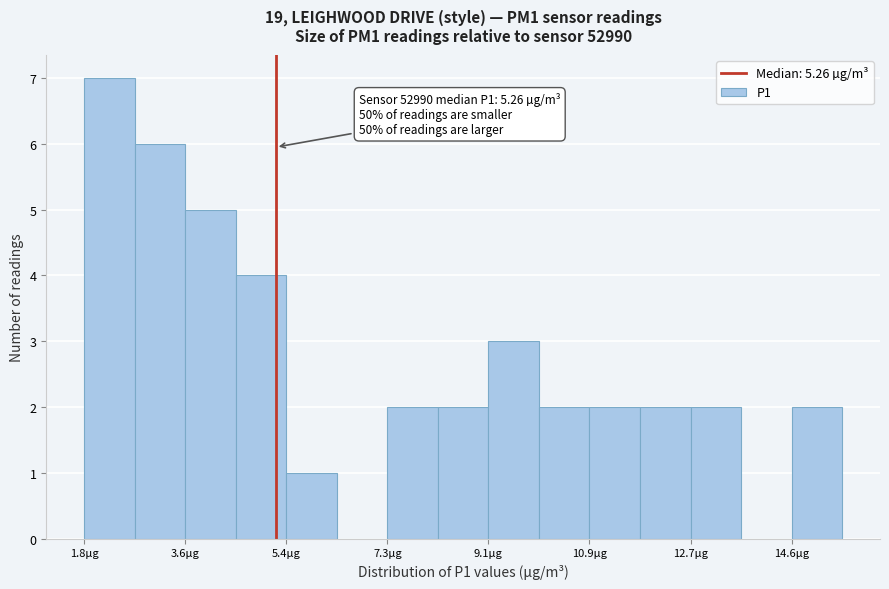

Over which range of the x-axis is the bar tallest?

1.8 to 2.8